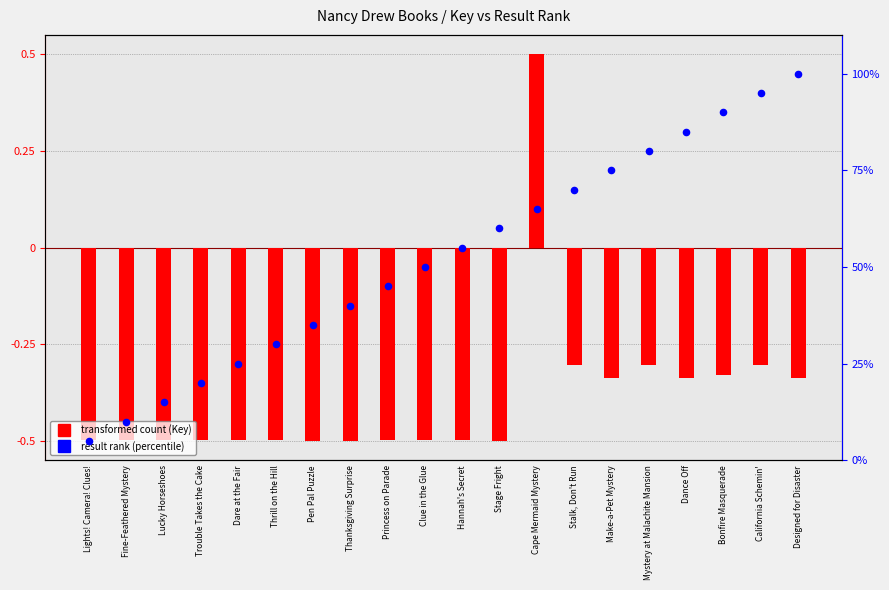

At which category is the sum across all series the highest?

Designed for Disaster